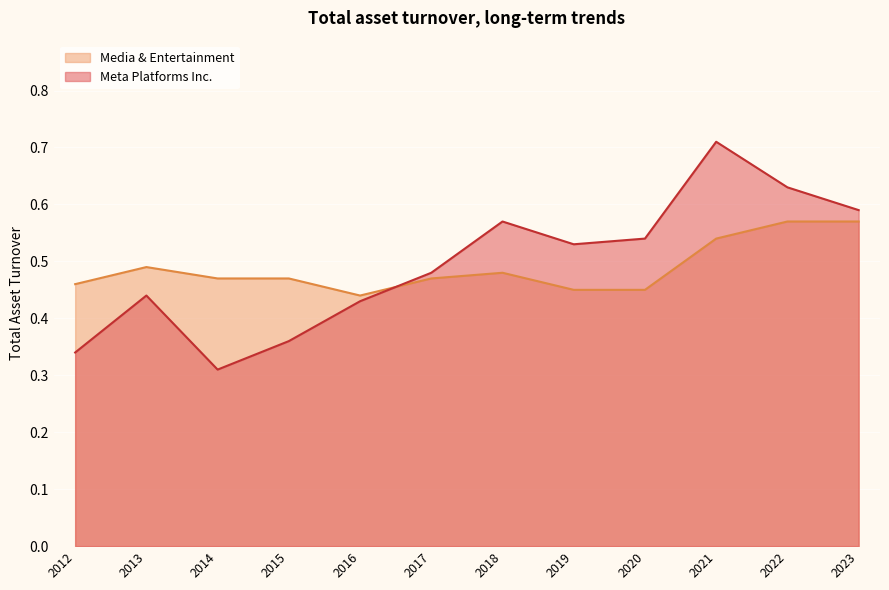

Which series ends up on top after the final intersection of Meta Platforms Inc. and Media & Entertainment?

Meta Platforms Inc.